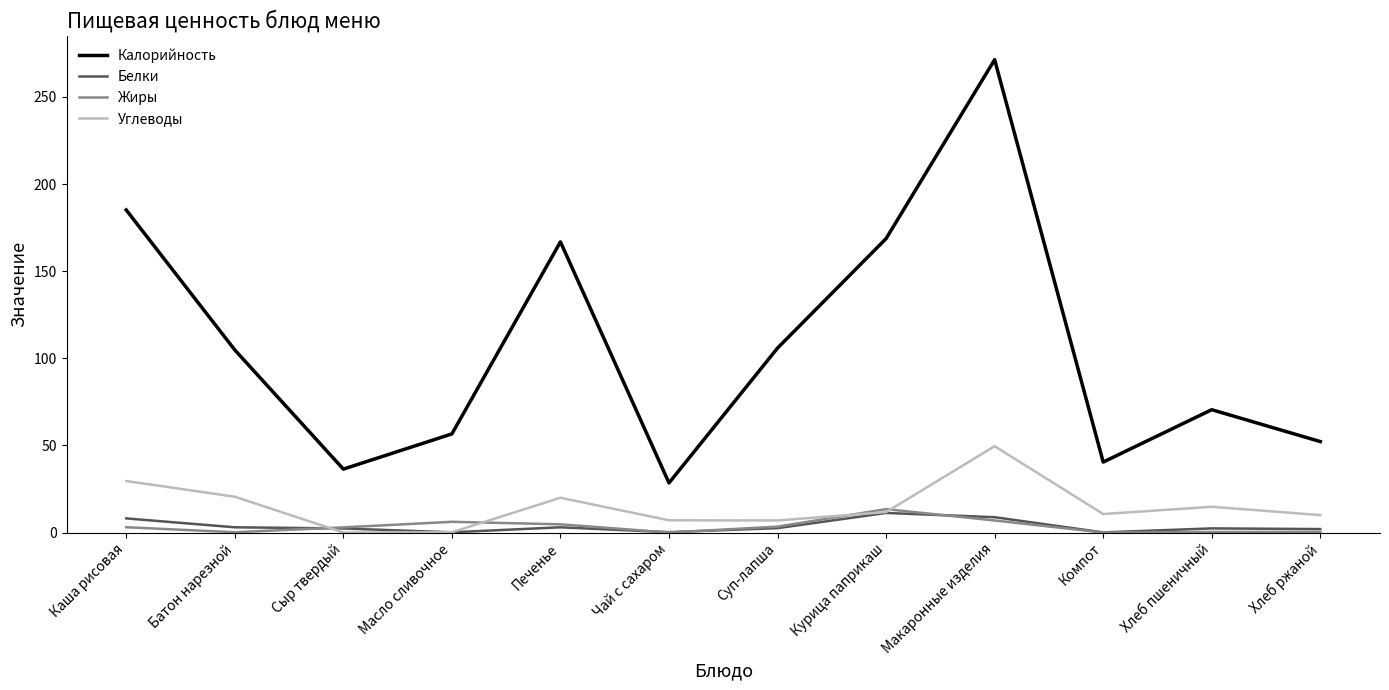

At which category does the chart reach its peak across all series?

Макаронные изделия